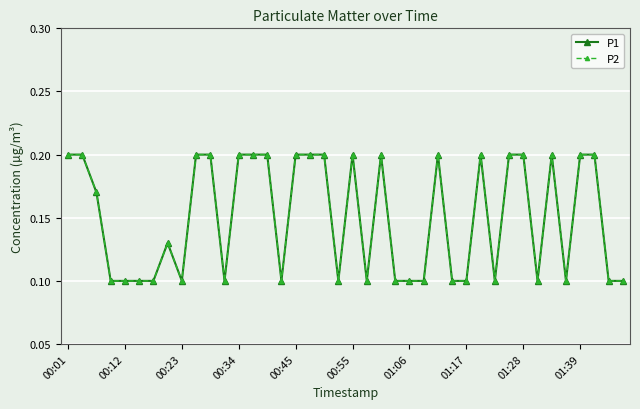

How many categories are shown in the chart?

40